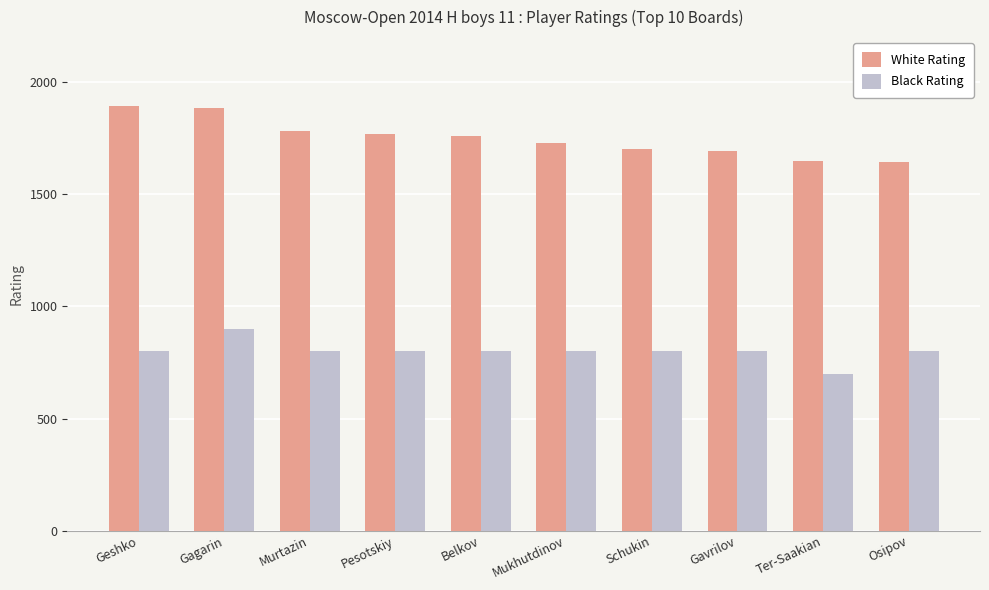

Read the White Rating value at Geshko.

1894